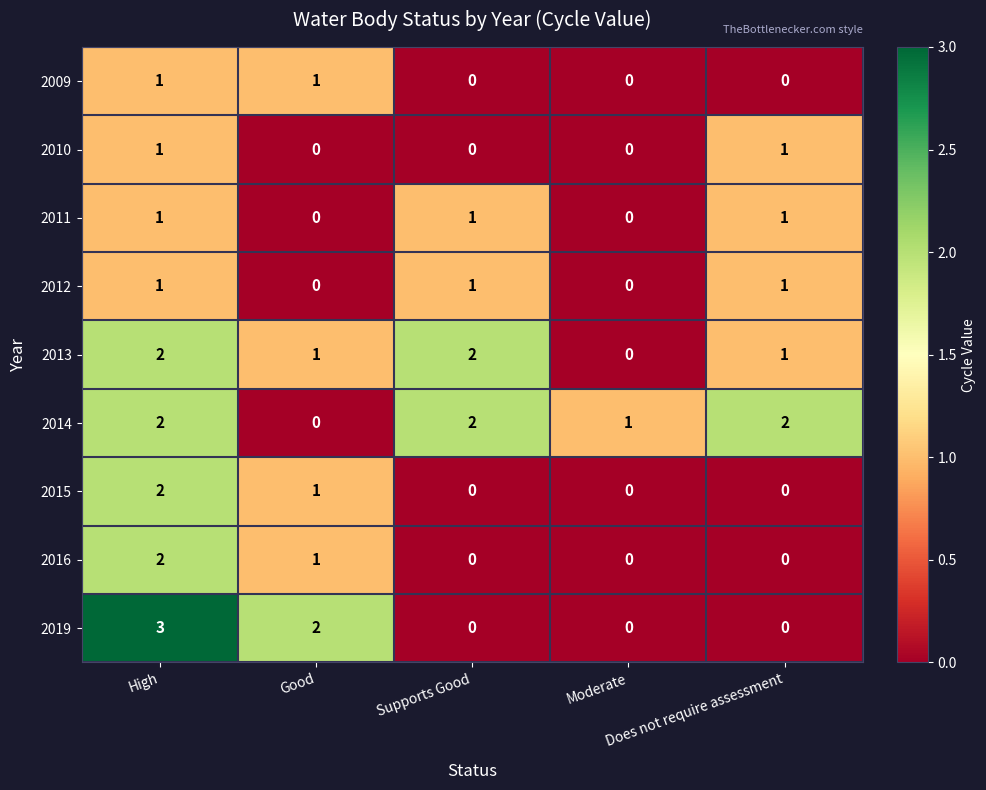

Which series has the largest total across all categories?

2014